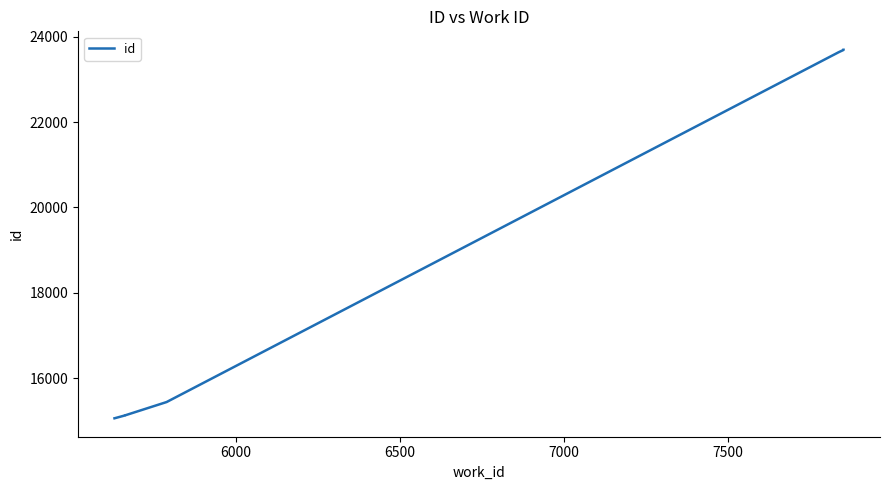

How many values are below 23693?

5